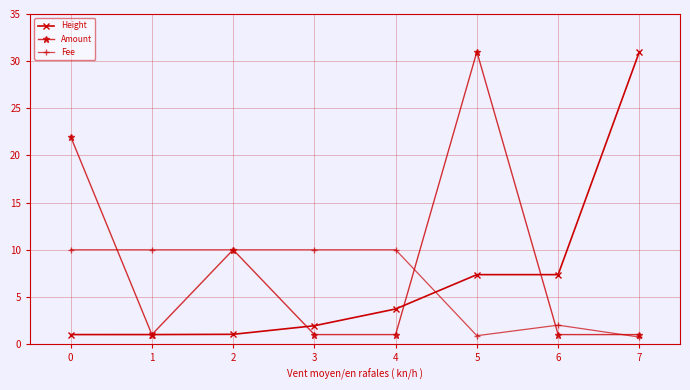

What is the sum of all Amount values?

68.0